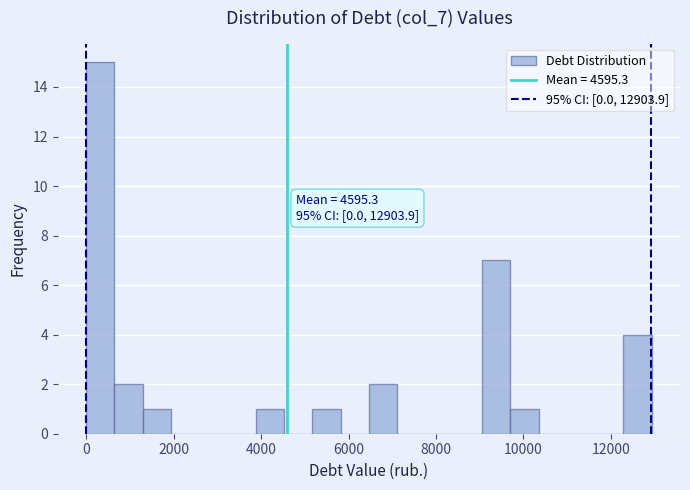

Around what value on the x-axis is the tallest bar? Give the approximate position of its centre, as read against the axis.

400